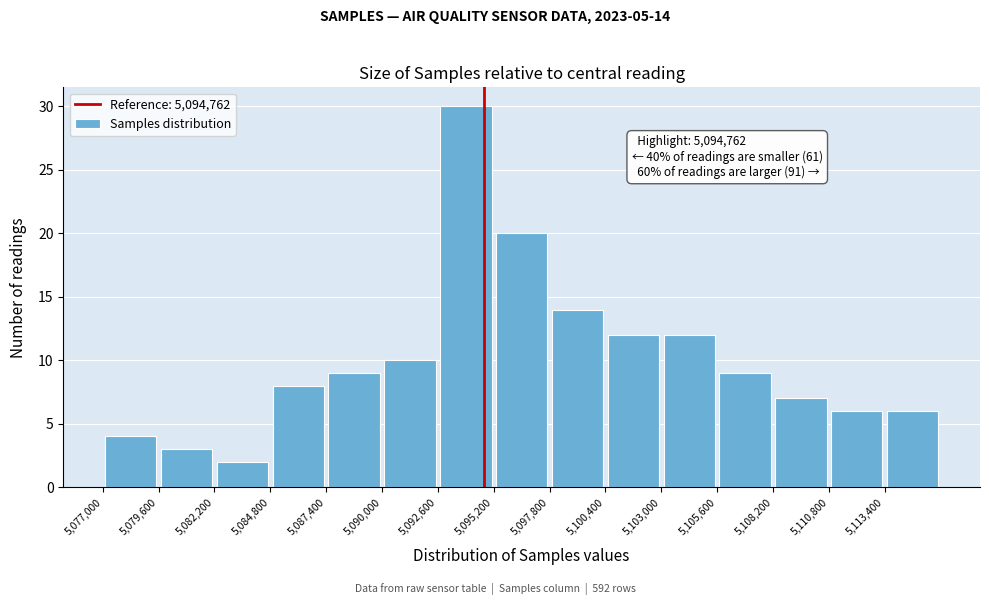

Which range on the x-axis has the tallest bar?

5092600 to 5095200